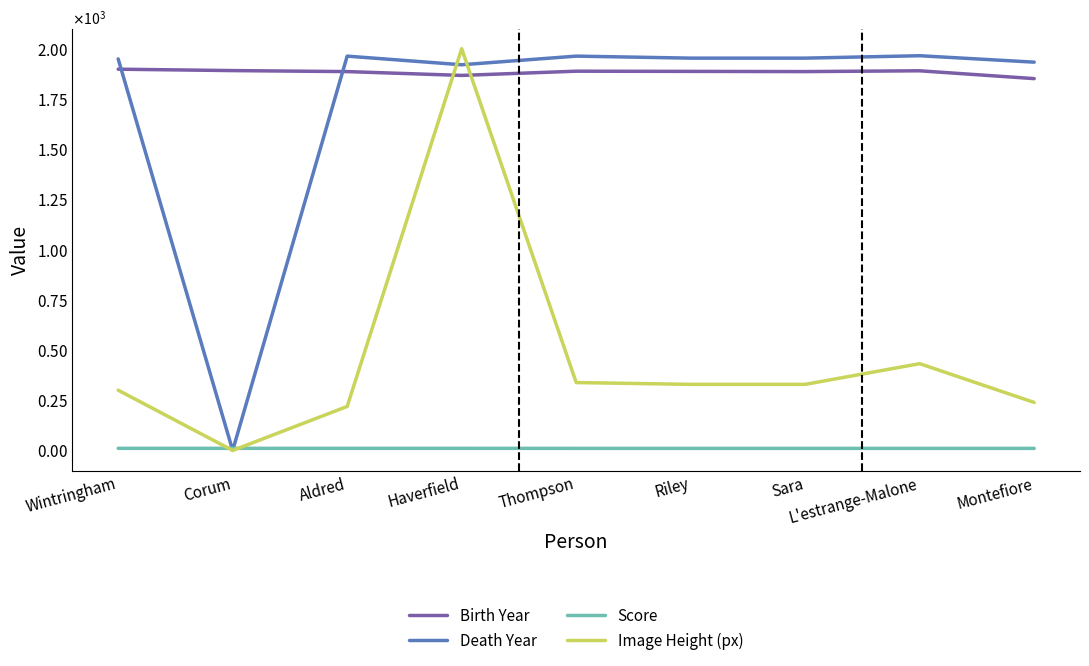

Which series has the largest range (max minus min)?

Image Height (px)